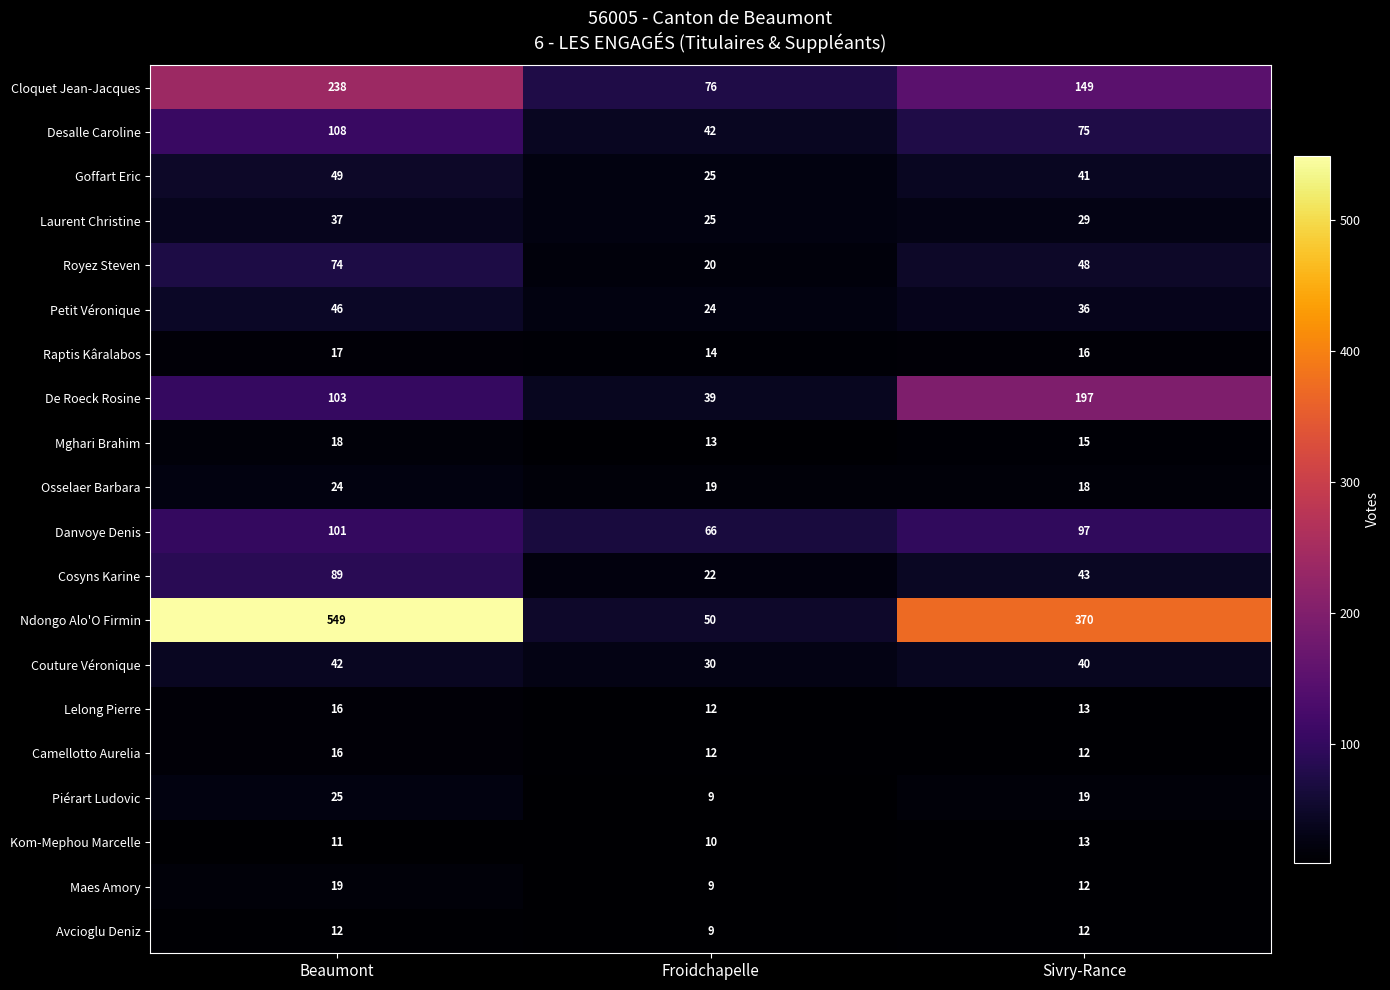

What is the difference between the highest and lowest values at Froidchapelle?

67